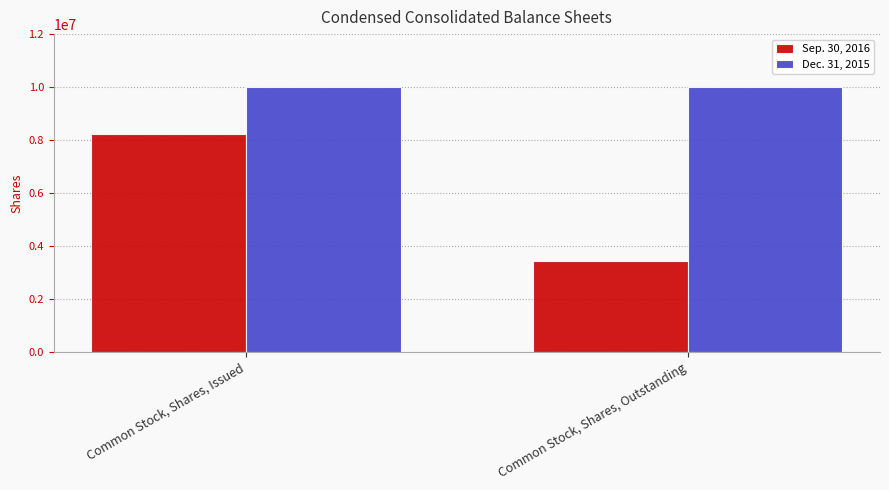

Reading left to right, list all the values displayed in this chart.

Sep. 30, 2016: Common Stock, Shares, Issued=8220835	Common Stock, Shares, Outstanding=3452384
Dec. 31, 2015: Common Stock, Shares, Issued=10000000	Common Stock, Shares, Outstanding=10000000